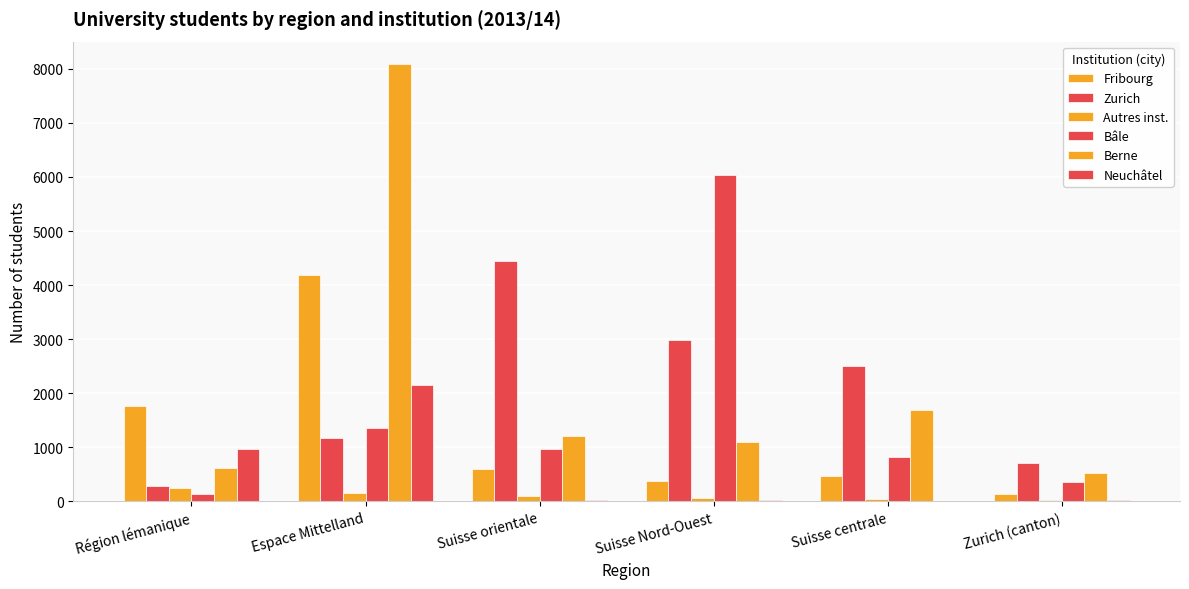

What is the sum of all Neuchâtel values?

3184